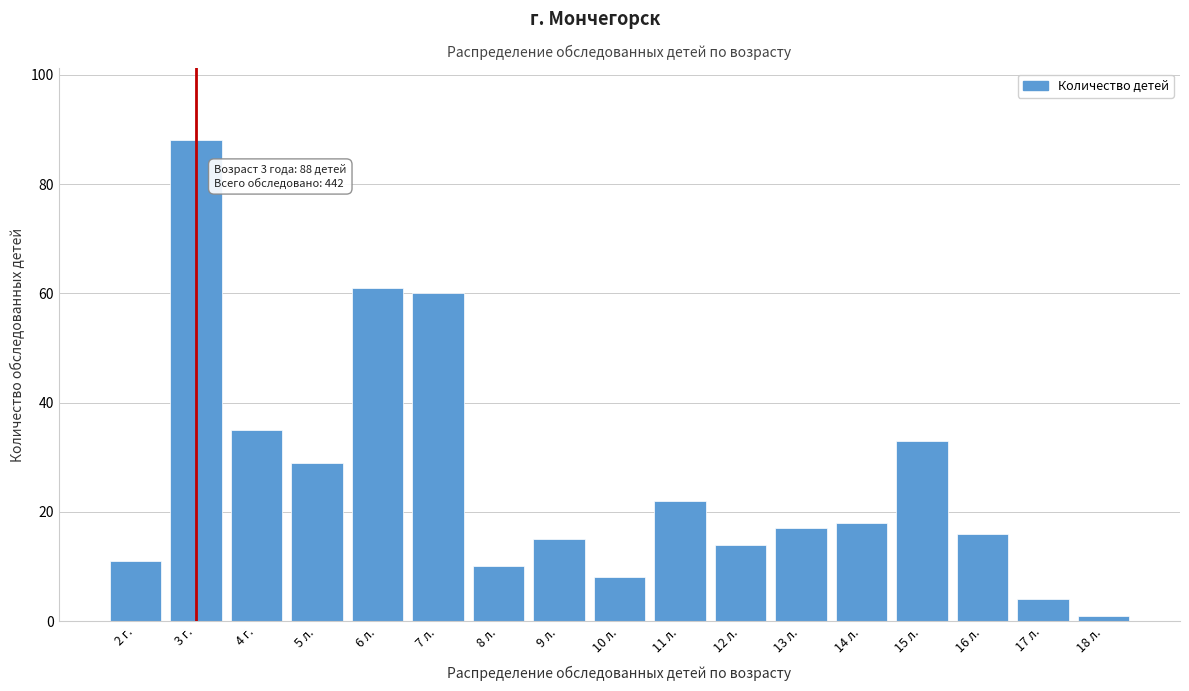

Reading left to right, list all the values displayed in this chart.

2 г.=11	3 г.=88	4 г.=35	5 л.=29	6 л.=61	7 л.=60	8 л.=10	9 л.=15	10 л.=8	11 л.=22	12 л.=14	13 л.=17	14 л.=18	15 л.=33	16 л.=16	17 л.=4	18 л.=1